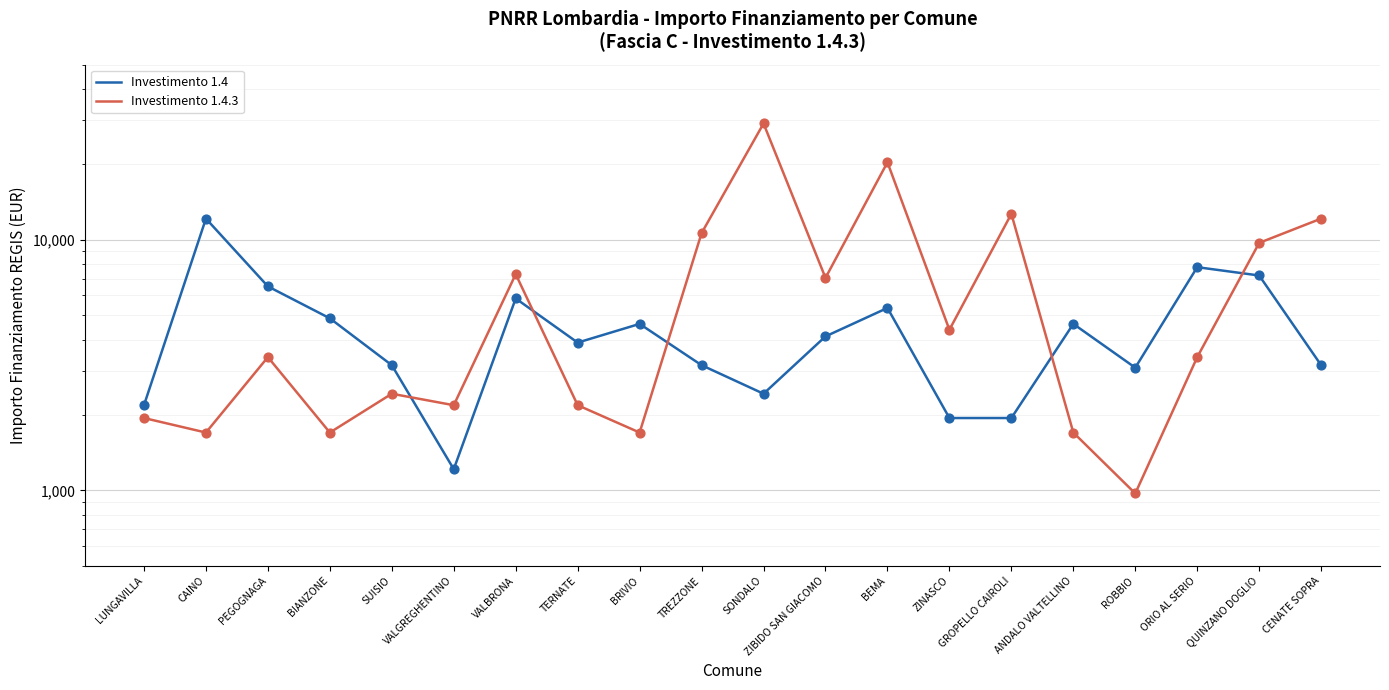

Which series contains the highest Y value?

Investimento 1.4.3